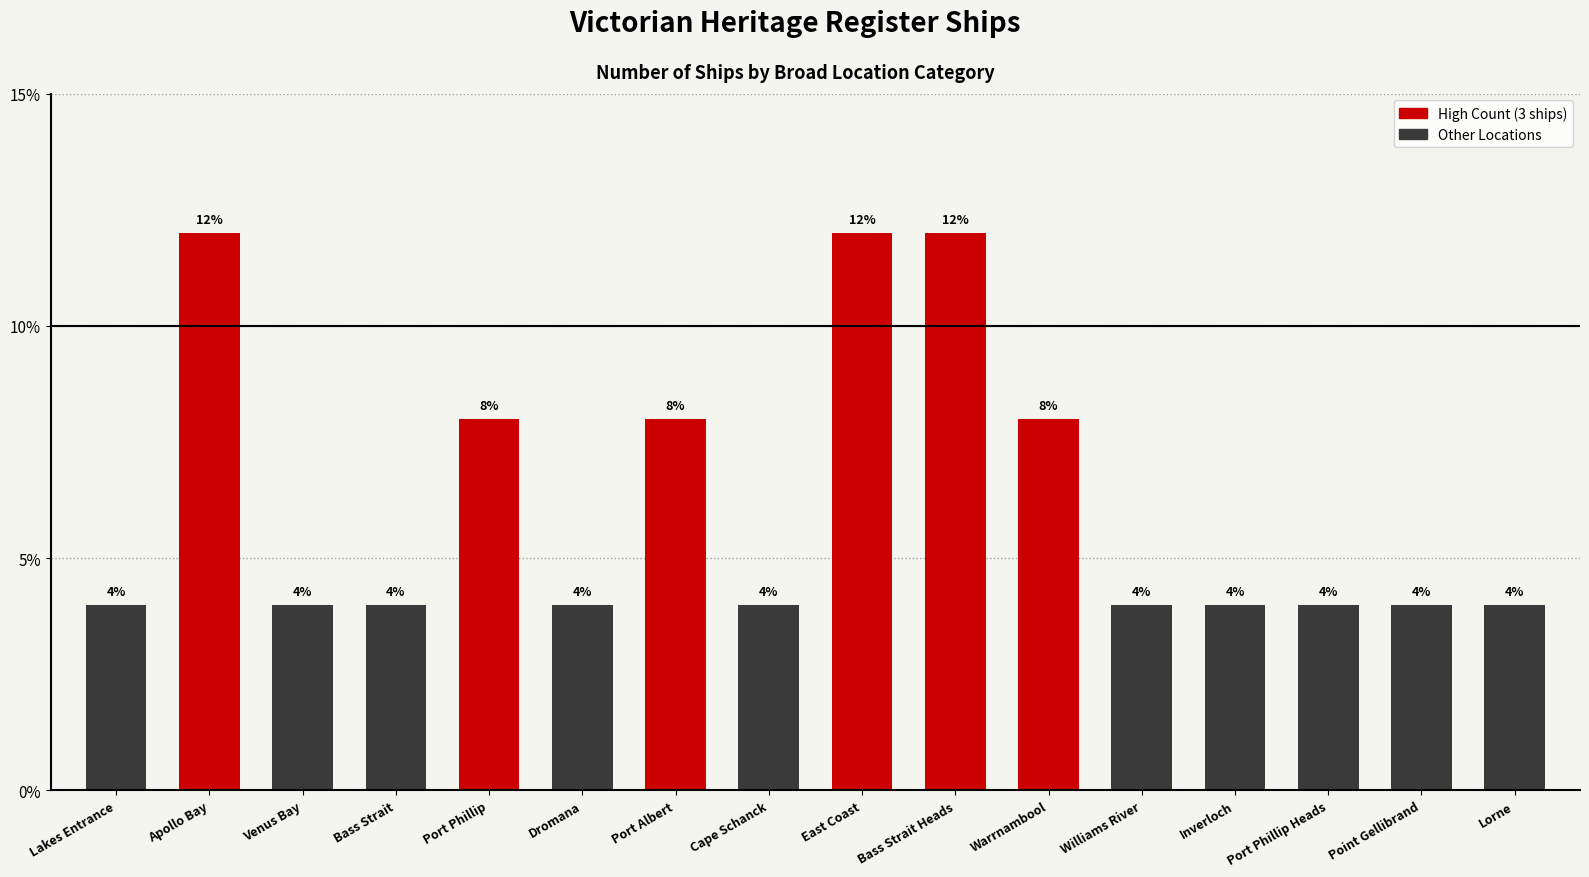

Approximately how many times larger is the value at Dromana compared to Point Gellibrand?

1.0